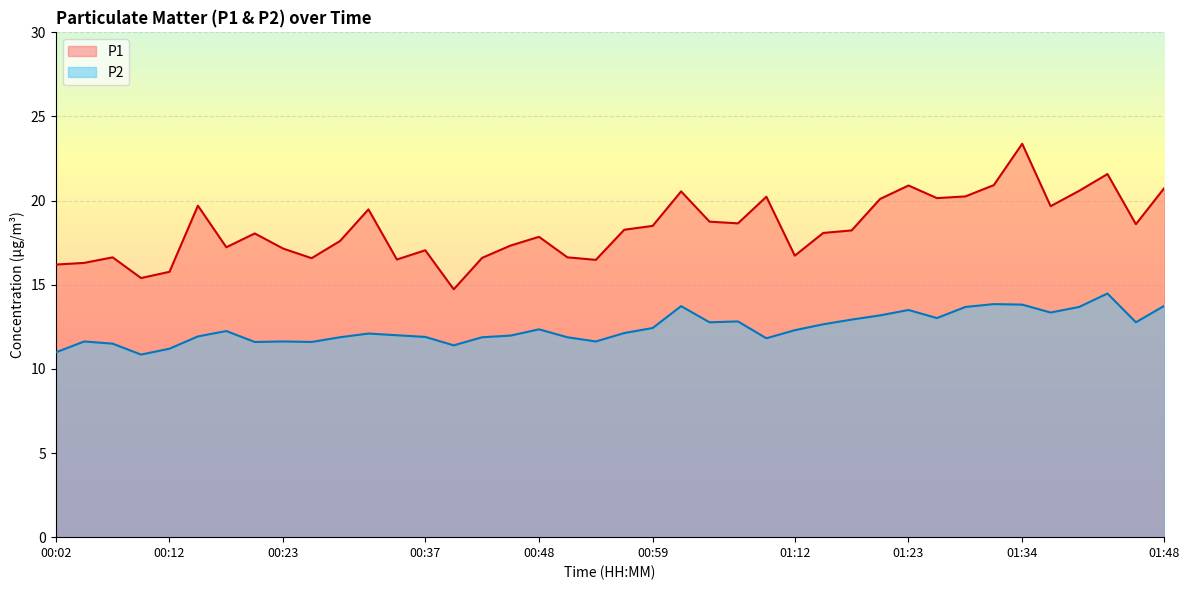

Count the number of categories in the chart.

40